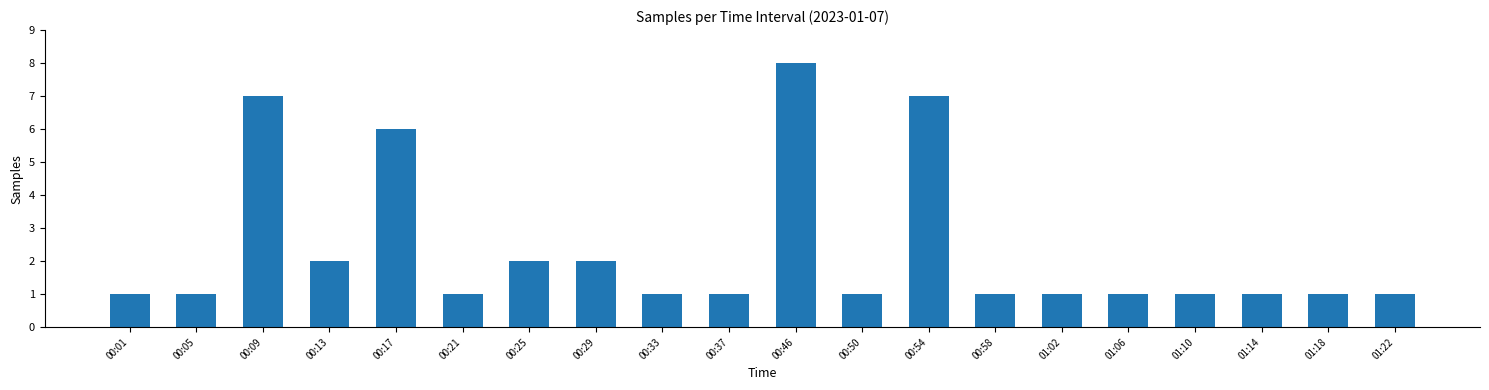

Is it true that the value at 01:10 is 2?

False